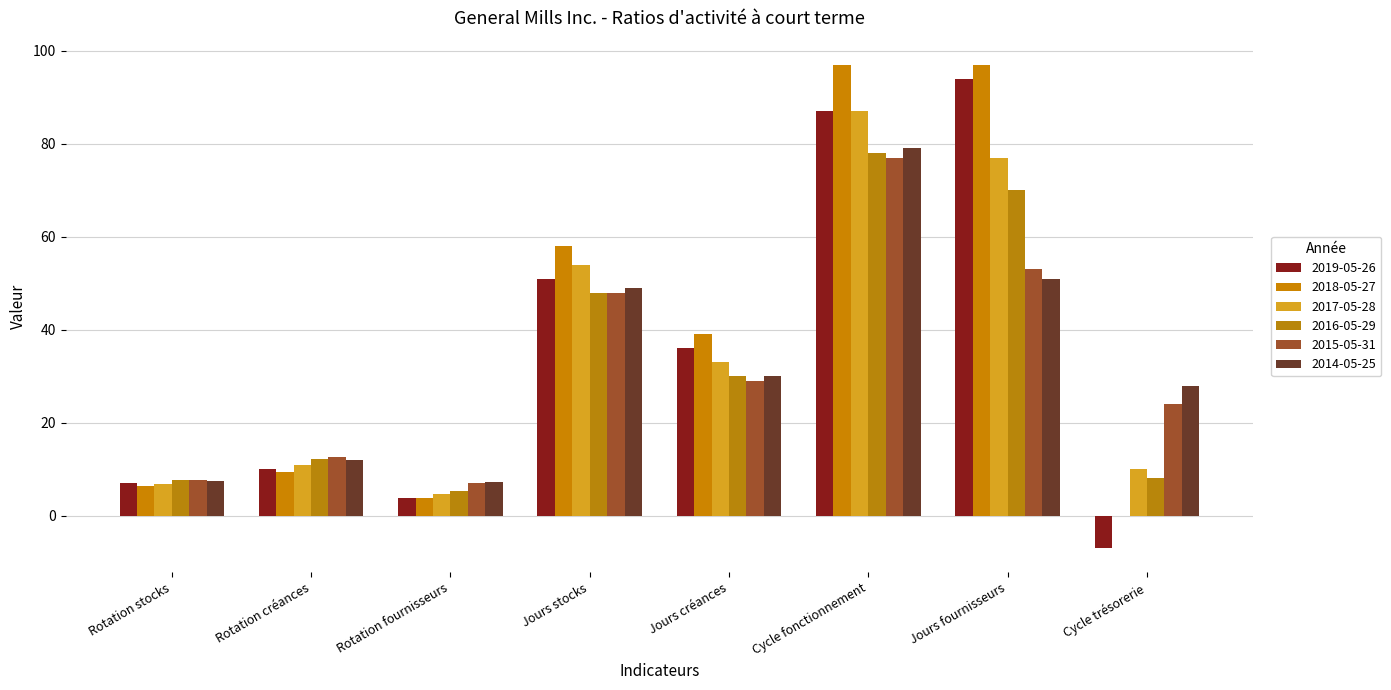

How many positive values does the 2018-05-27 series have?

7